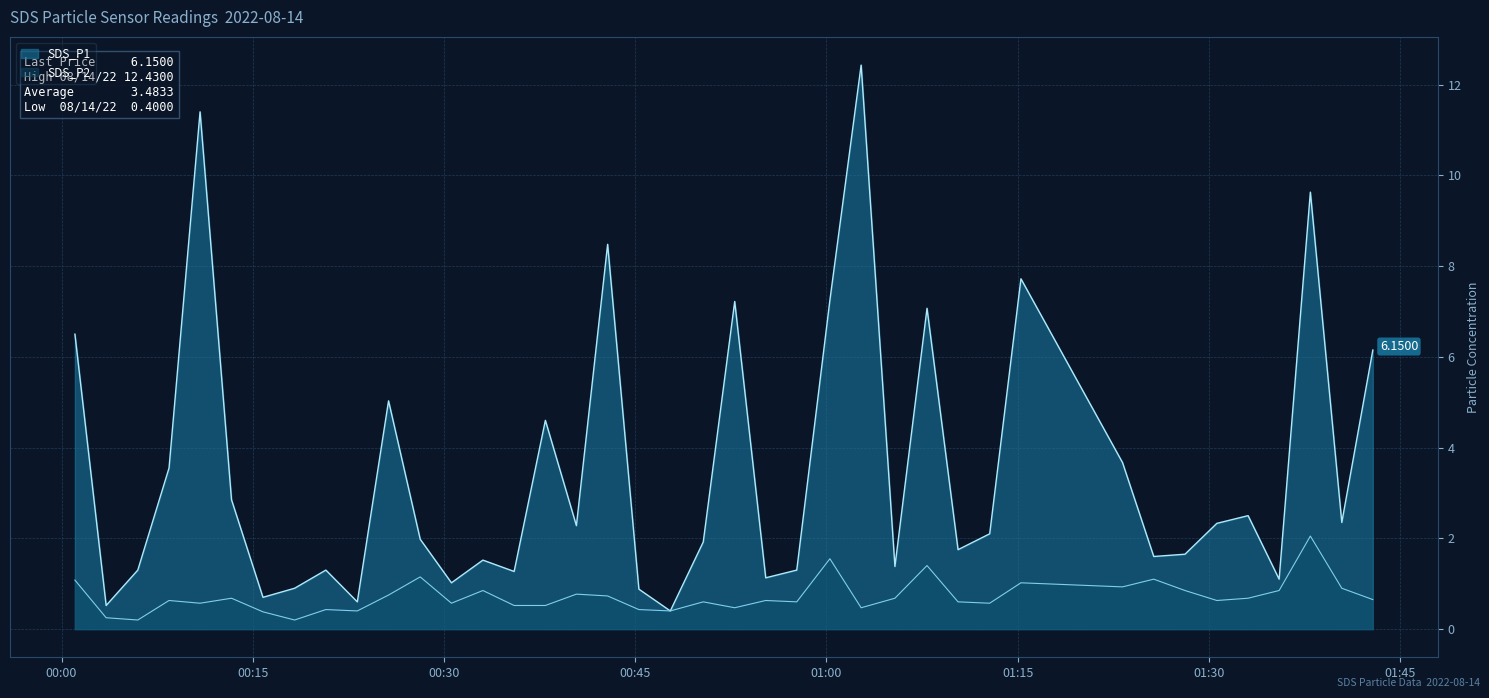

What are all the series names shown in the legend?

SDS_P1, SDS_P2